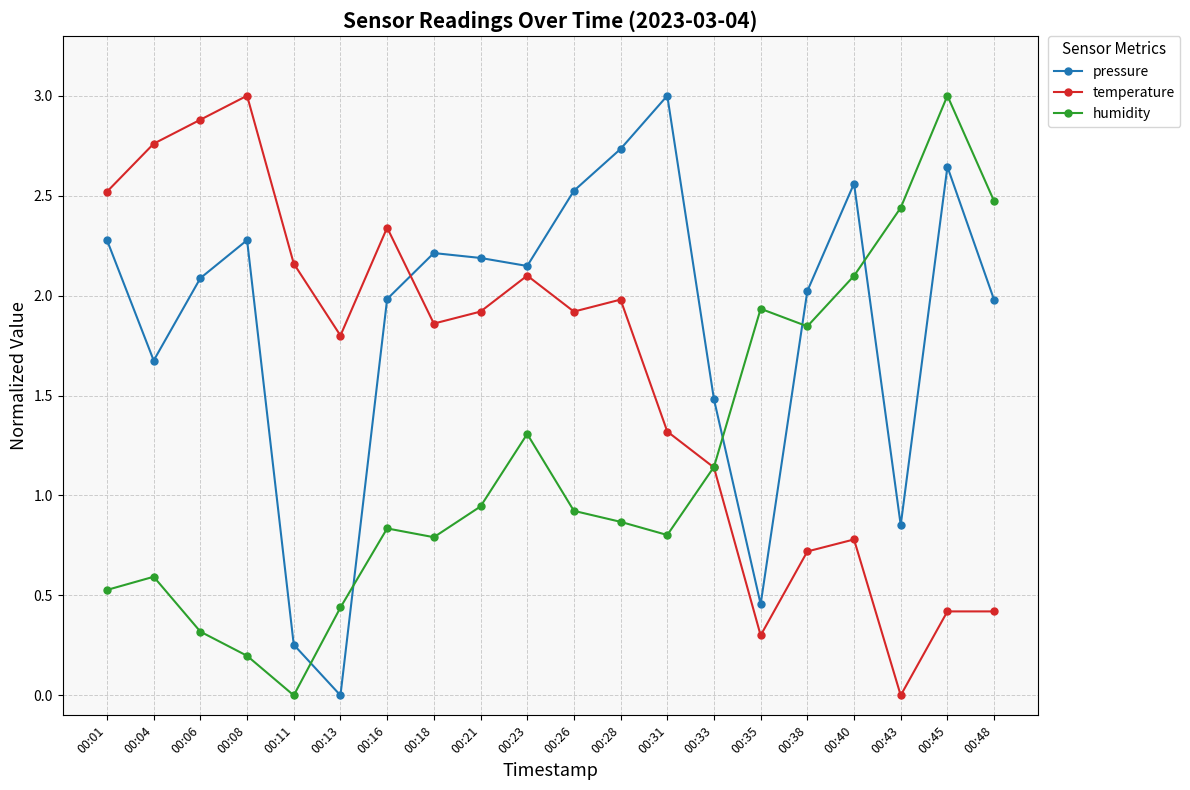

Which series changed the most between 00:08 and 00:31?

temperature